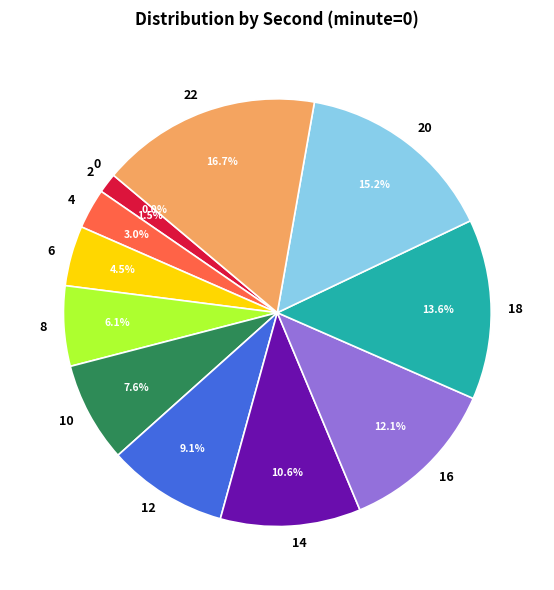

True or false: 12 accounts for 1% of the total.

False